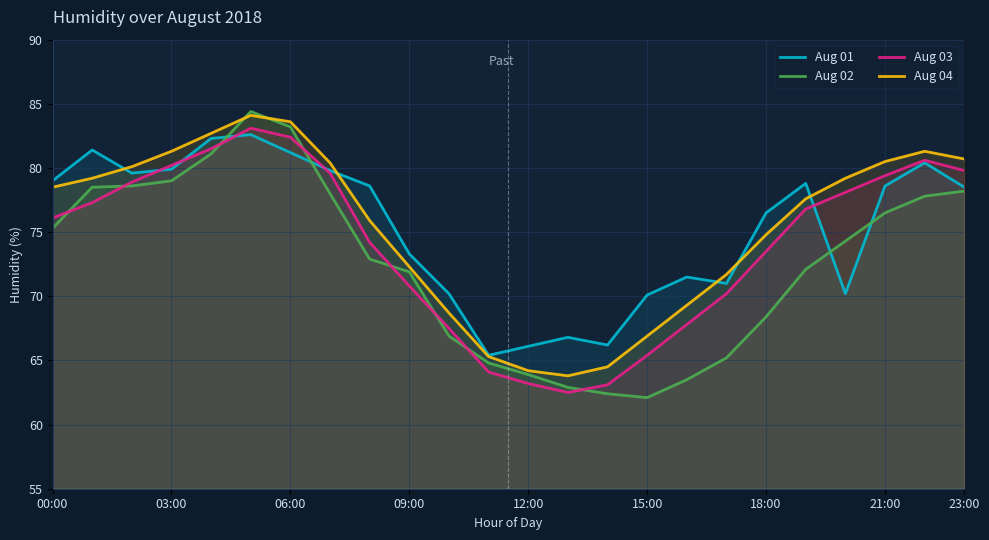

Read the Aug 02 value at 23:00.

78.2